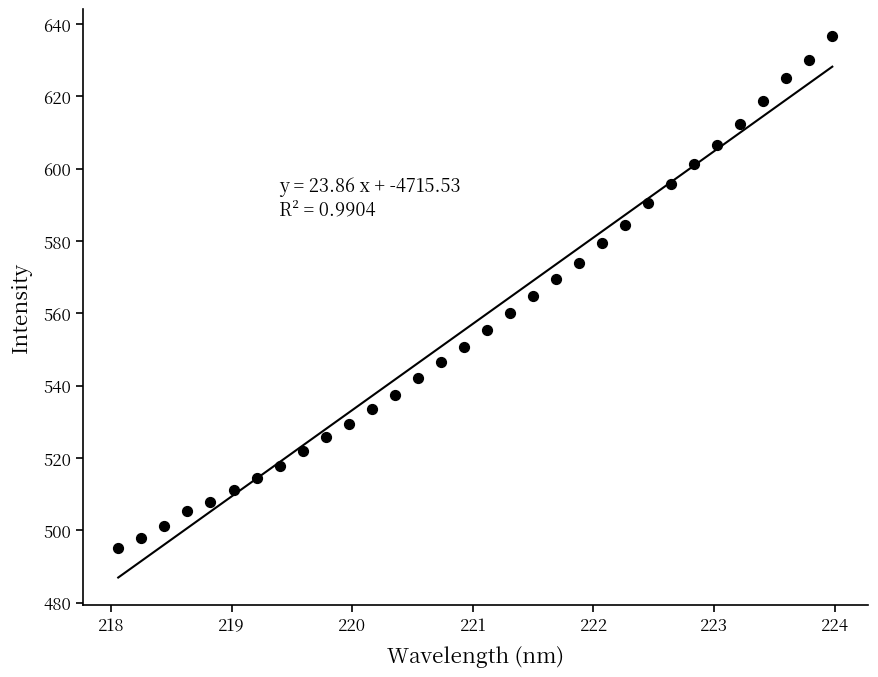

What is the range of X values (max minus min)?

5.9